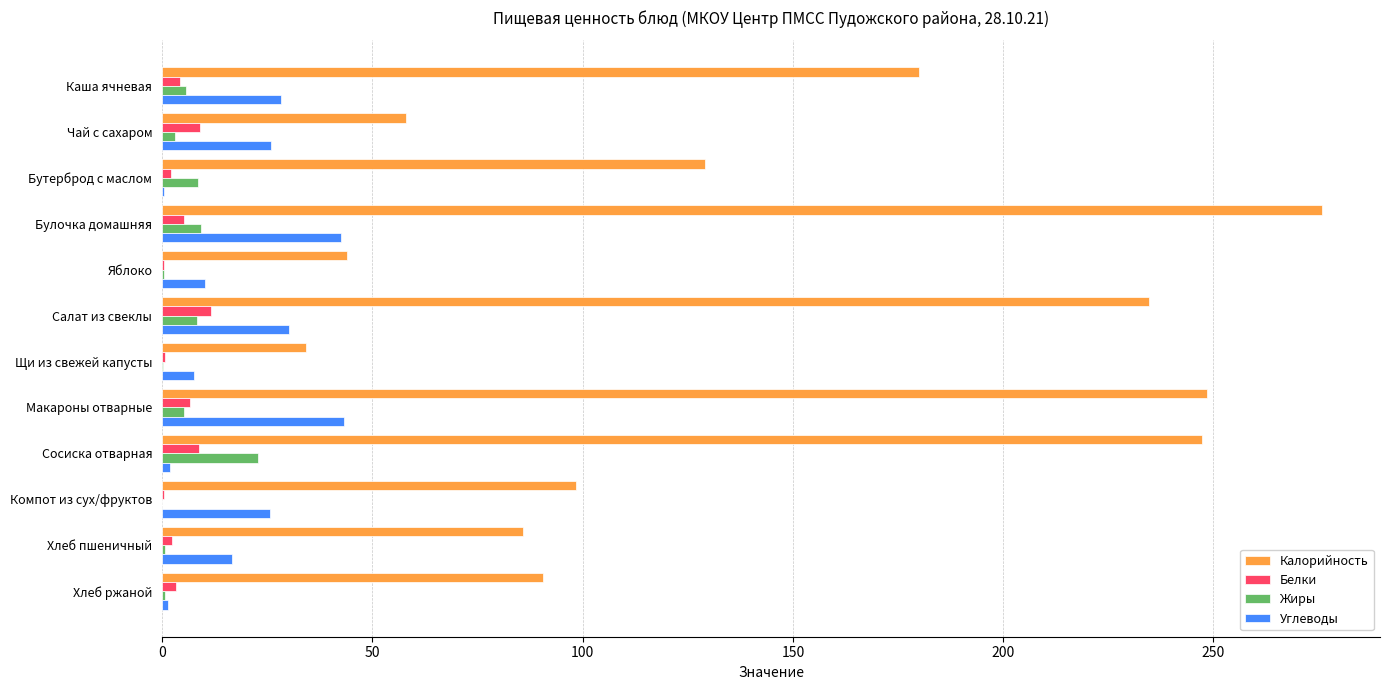

The Калорийность series shows 247.2 at Сосиска отварная. True or false?

True